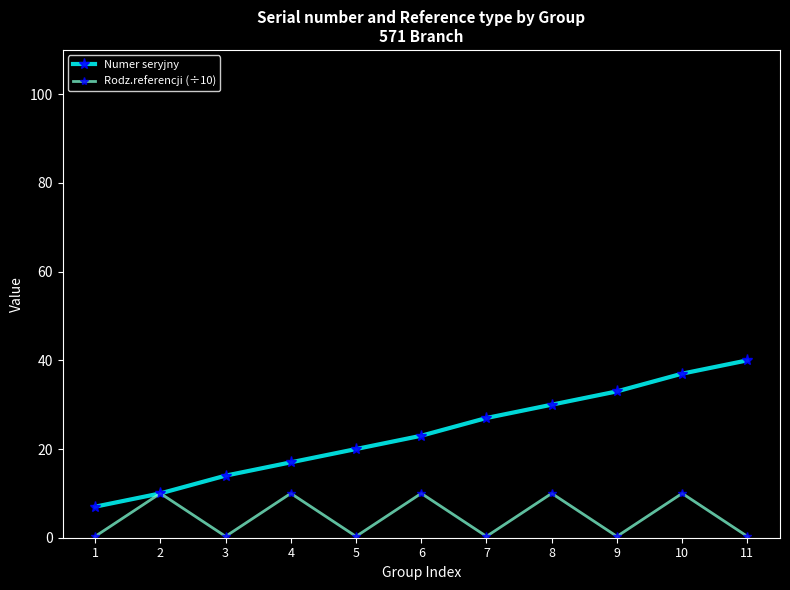

How many series are shown in this chart?

2